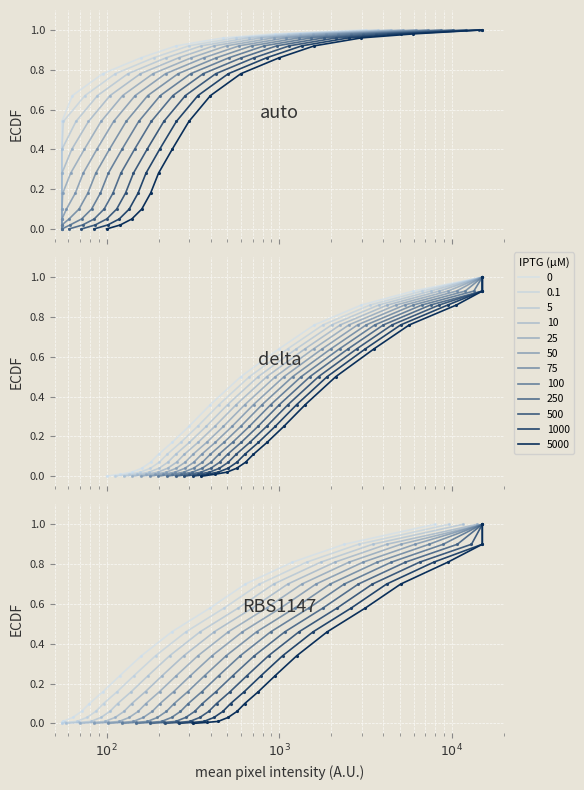

Reading right to left, what are all the values shown in this chart?

auto: 1.0	1.0	1.0	0.9	0.9	0.8	0.7	0.5	0.4	0.3	0.2	0.1	0.1	0.0	0.0
delta: 1.0	0.9	0.9	0.8	0.6	0.5	0.4	0.2	0.2	0.1	0.1	0.0	0.0	0.0	0.0
RBS1147: 1.0	0.9	0.8	0.7	0.6	0.5	0.3	0.2	0.2	0.1	0.1	0.0	0.0	0.0	0.0